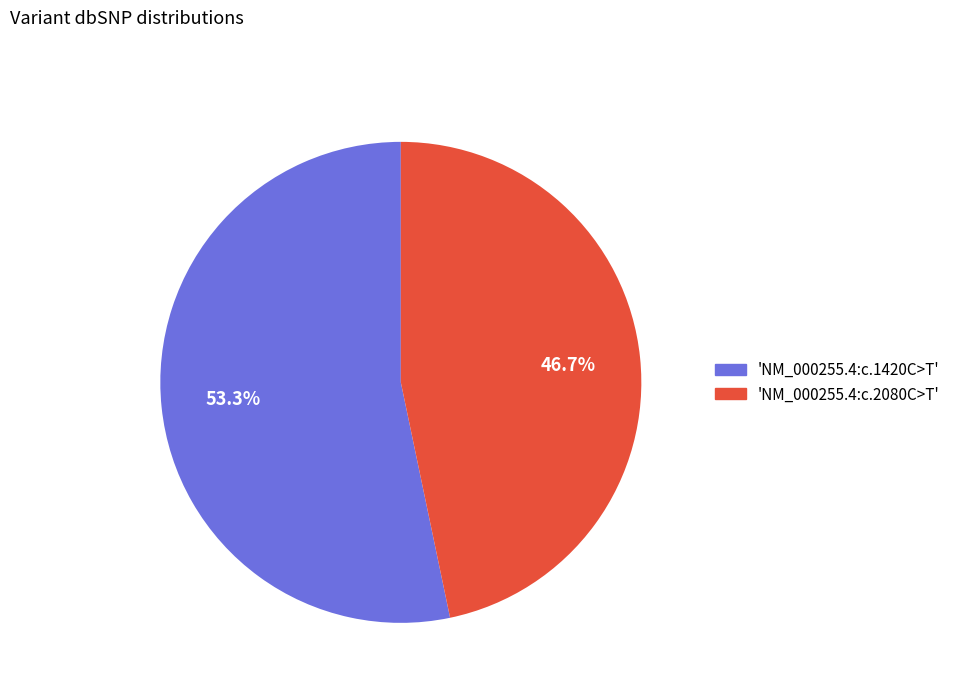

What portion of the pie excludes 'NM_000255.4:c.1420C>T'?

46.7%